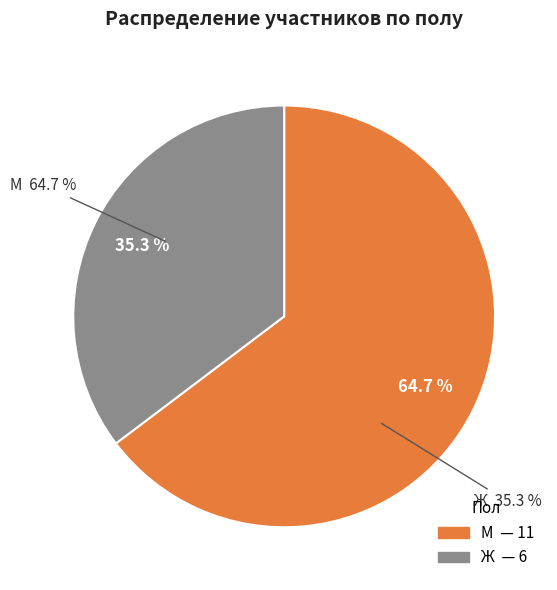

What is the total percentage of Ж and М?

100.0%